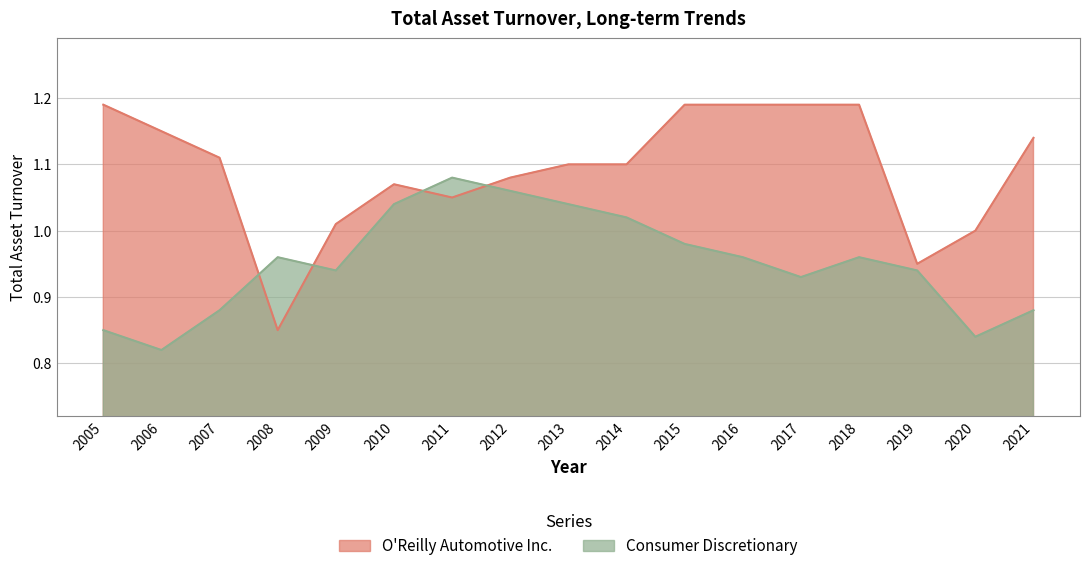

At which category does O'Reilly Automotive Inc. reach its first local peak?

2010